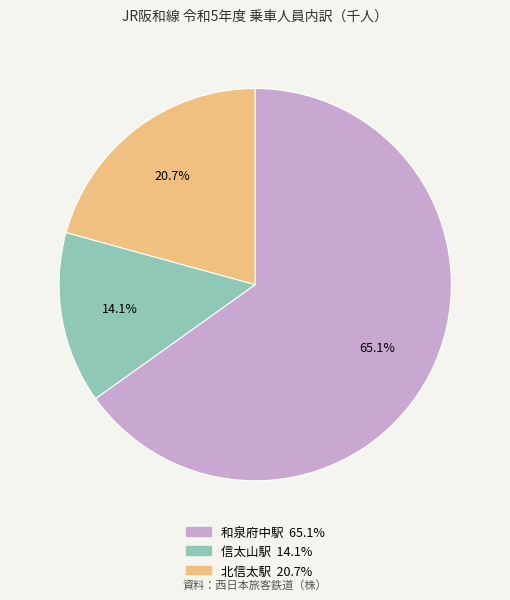

Combined, do 和泉府中駅 and 信太山駅 account for over 50%?

Yes